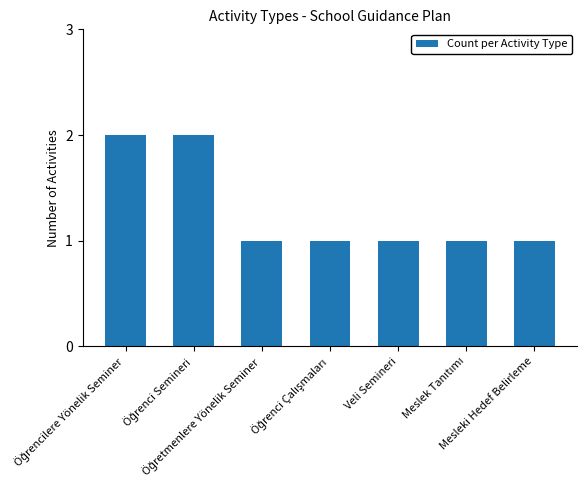

What is the value of the 4th bar from the left?

1